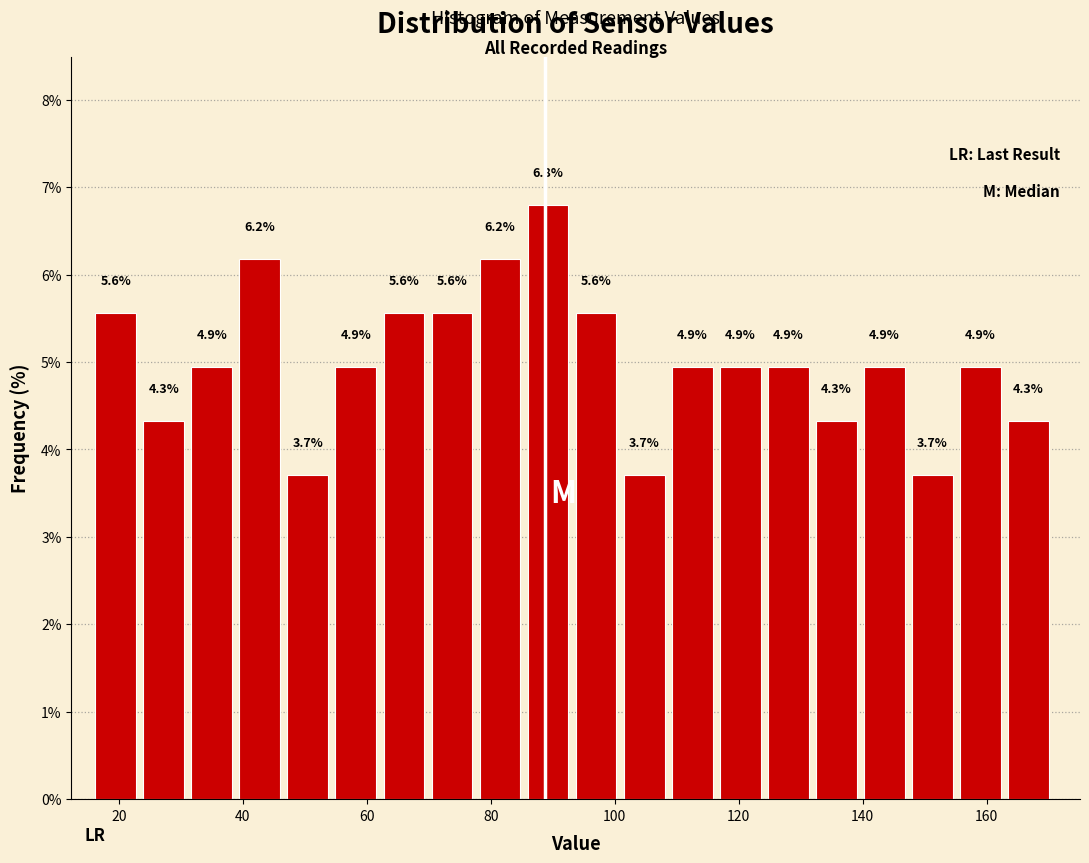

Read against the x-axis, roughly where is the centre of the tallest bar?

90